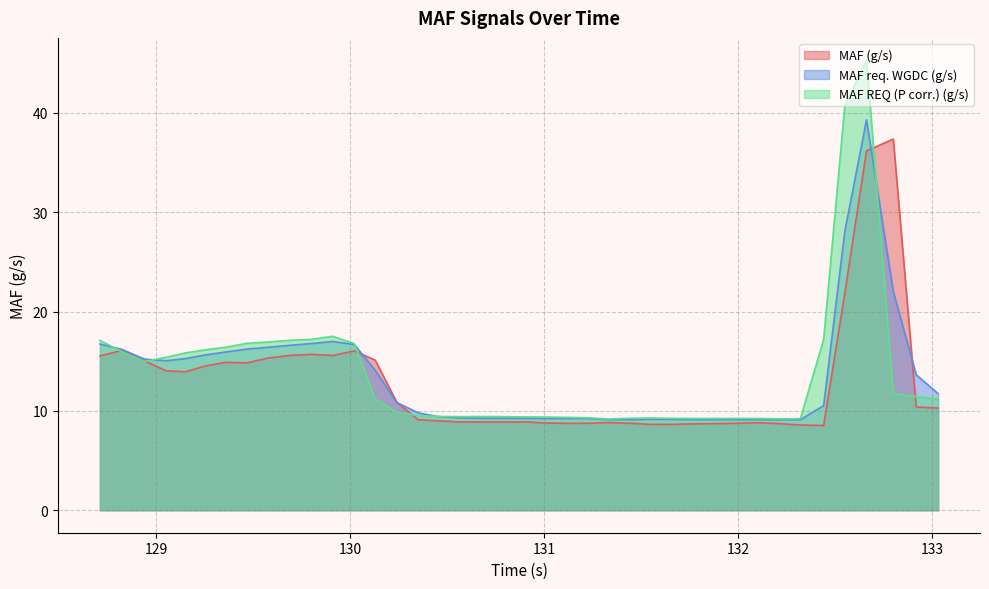

At which category is the sum across all series the highest?

132.661